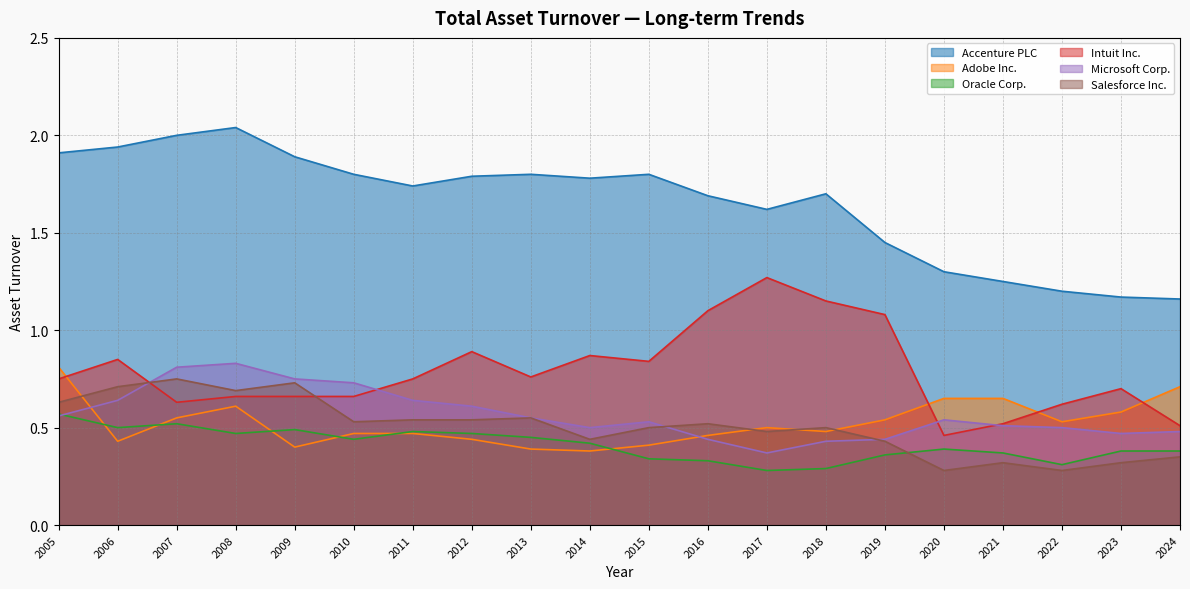

How many lines are shown in the chart?

6